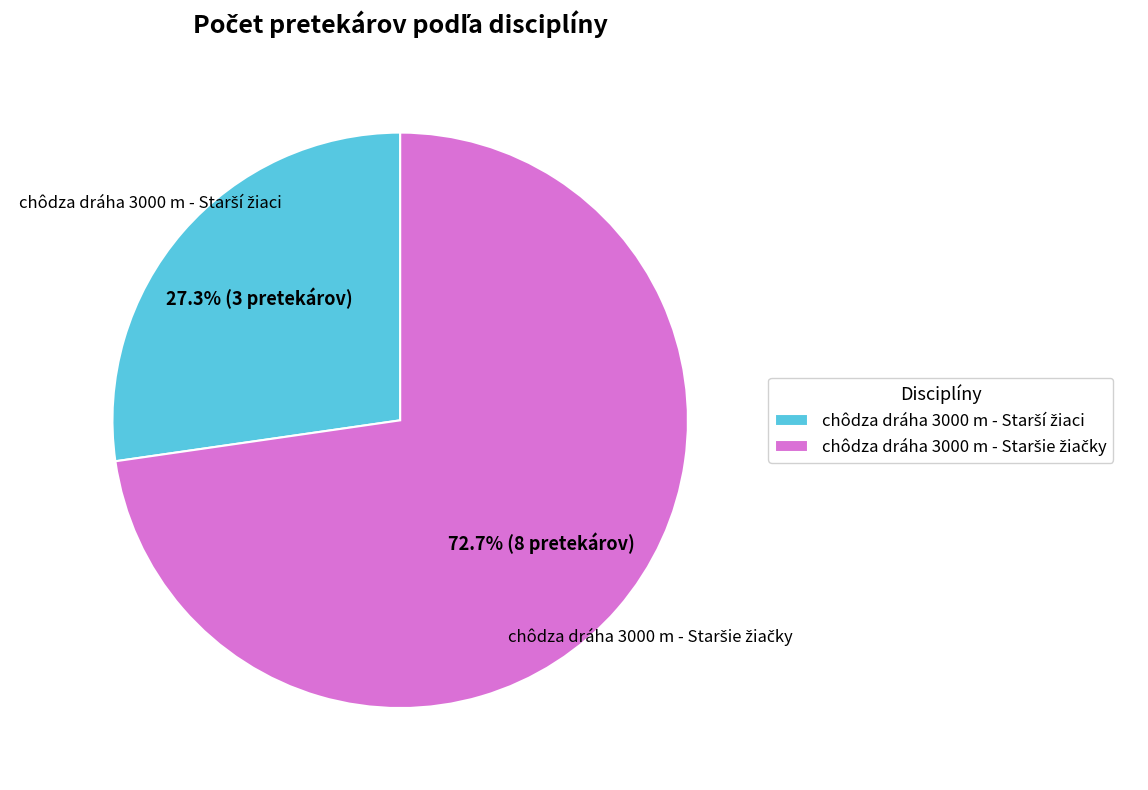

Does any single category account for the majority?

Yes